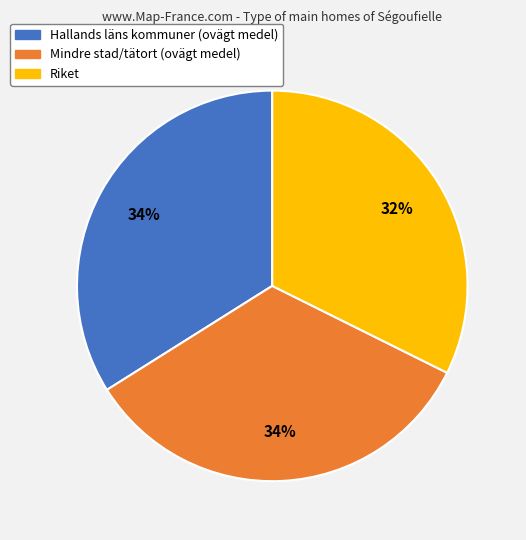

How many segments does this pie chart have?

3